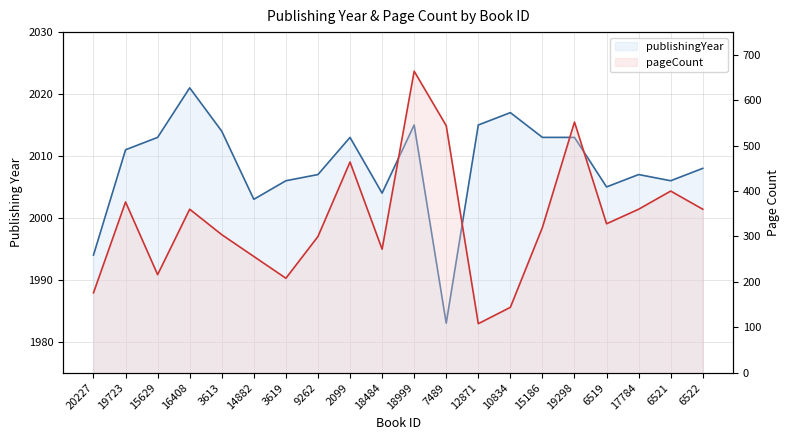

Rank the series at 19723 from highest to lowest value.

publishingYear, pageCount